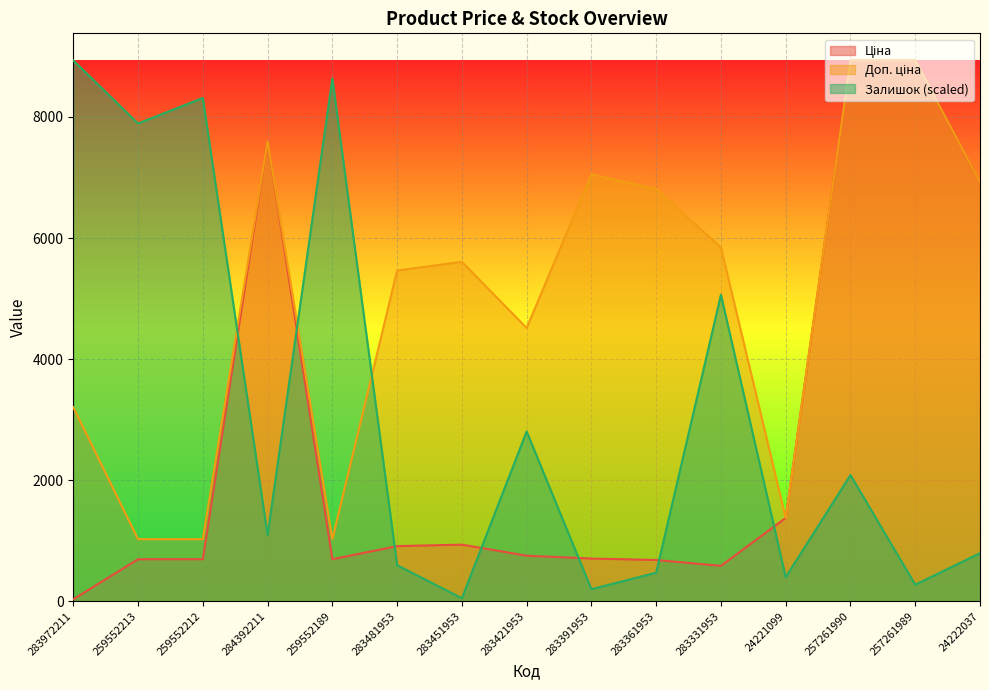

At which category is the sum across all series the highest?

257261990